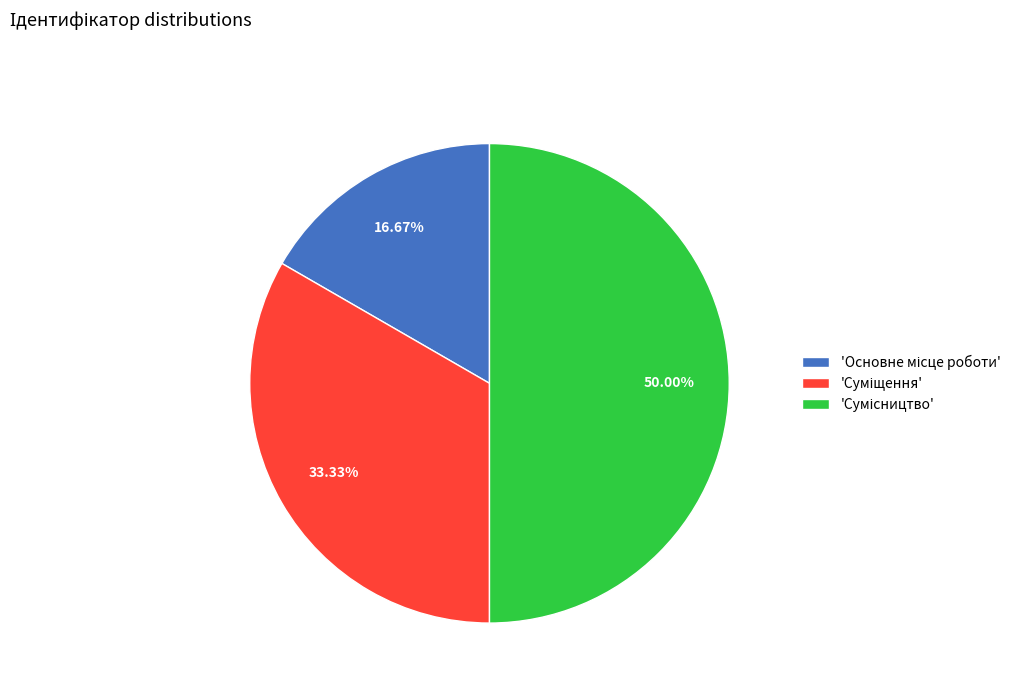

Does any single category account for the majority?

No